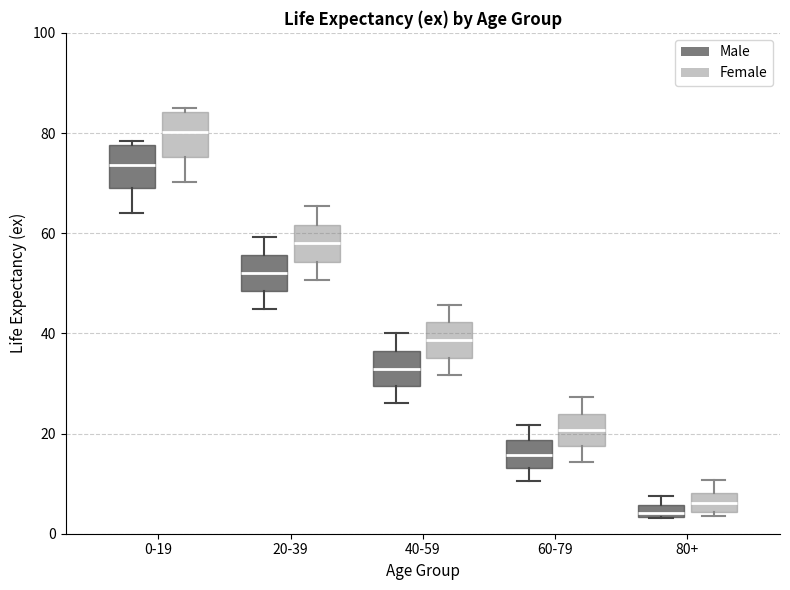

Which box's median line is the highest?

0-19 (Female)